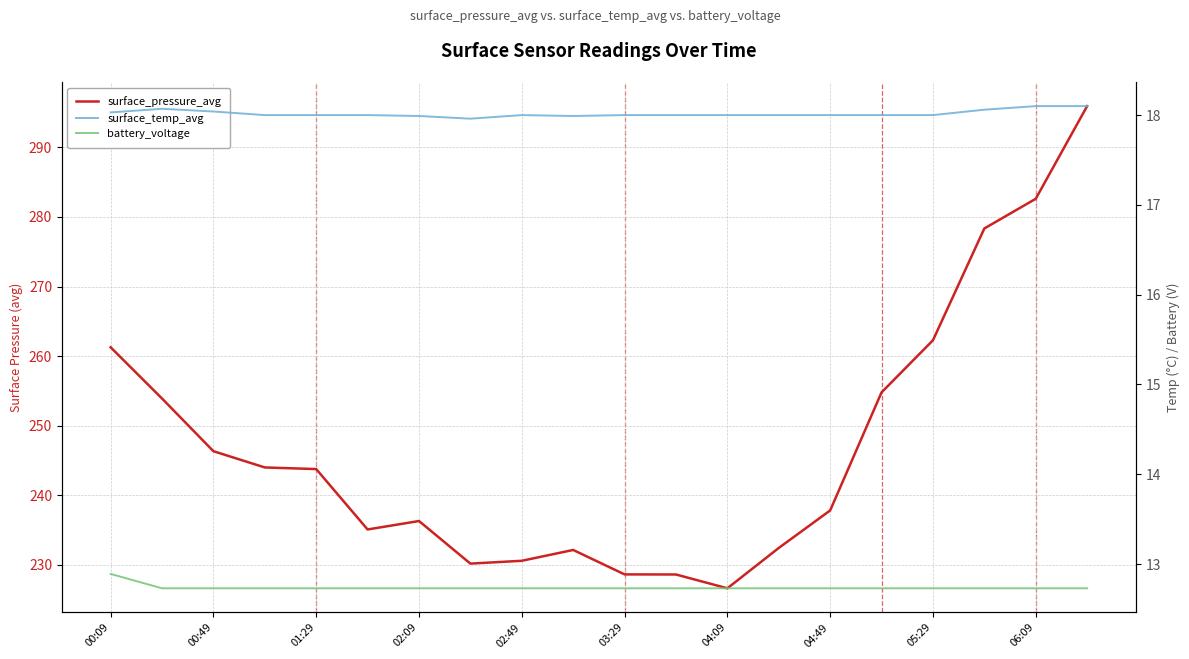

What is the difference between the maximum and minimum values in the surface_temp_avg series?

0.1